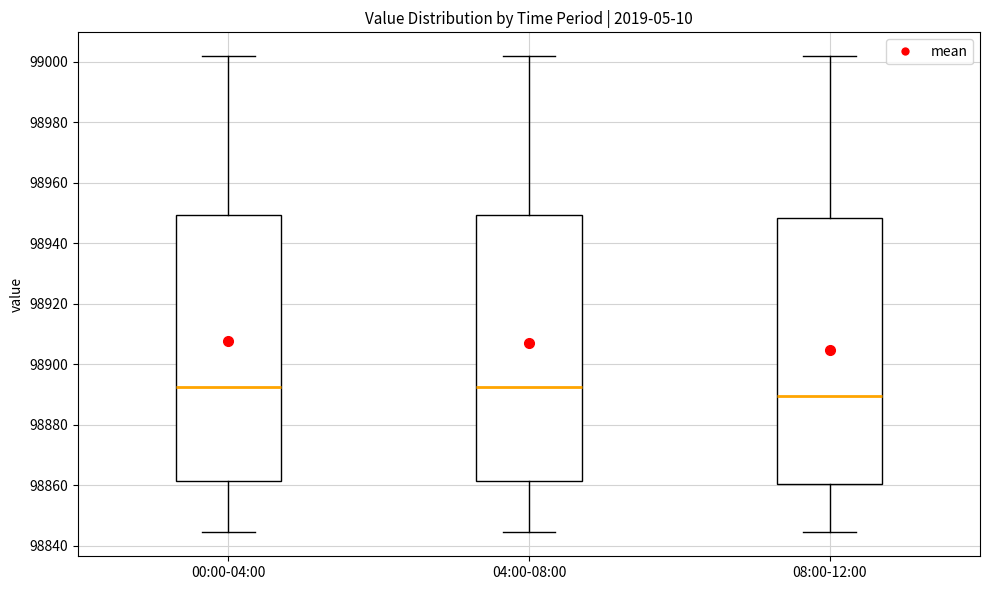

Where does the lower whisker of the box for 00:00-04:00 end on the y-axis? The values are not printed on the chart, so give them approximately, as read against the axis.

98844